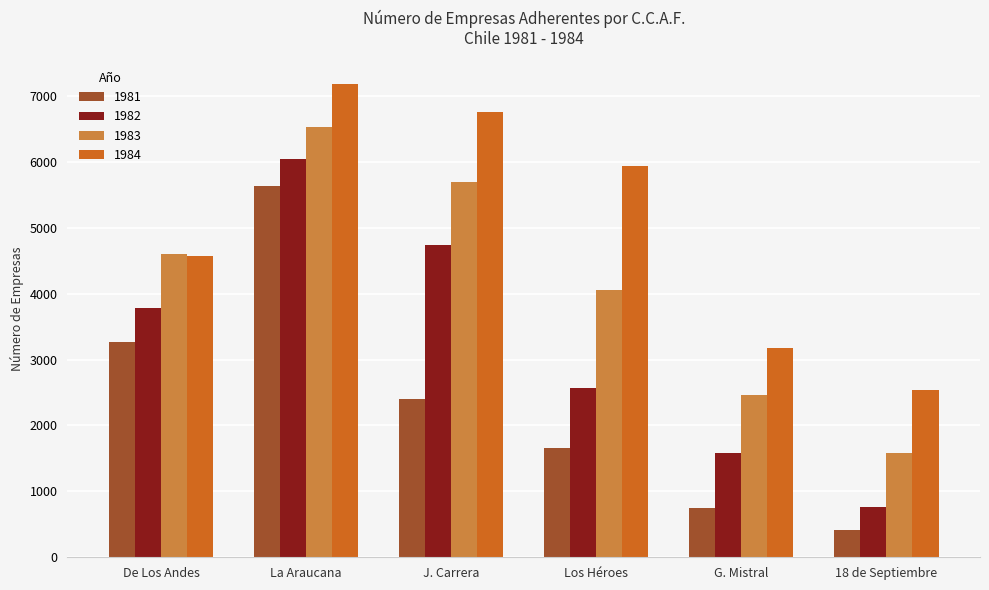

True or false: 1982 has a value of 3784 at De Los Andes.

True